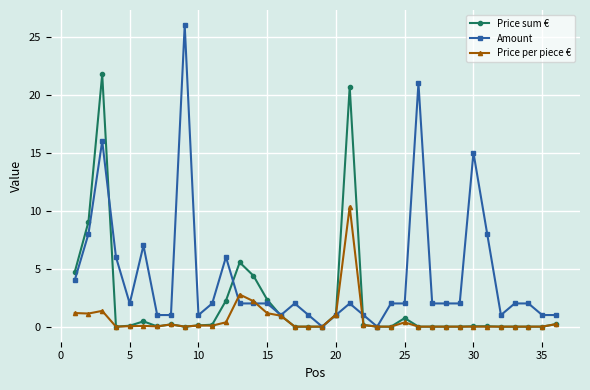

What is the highest value of the Price sum € series?

21.8